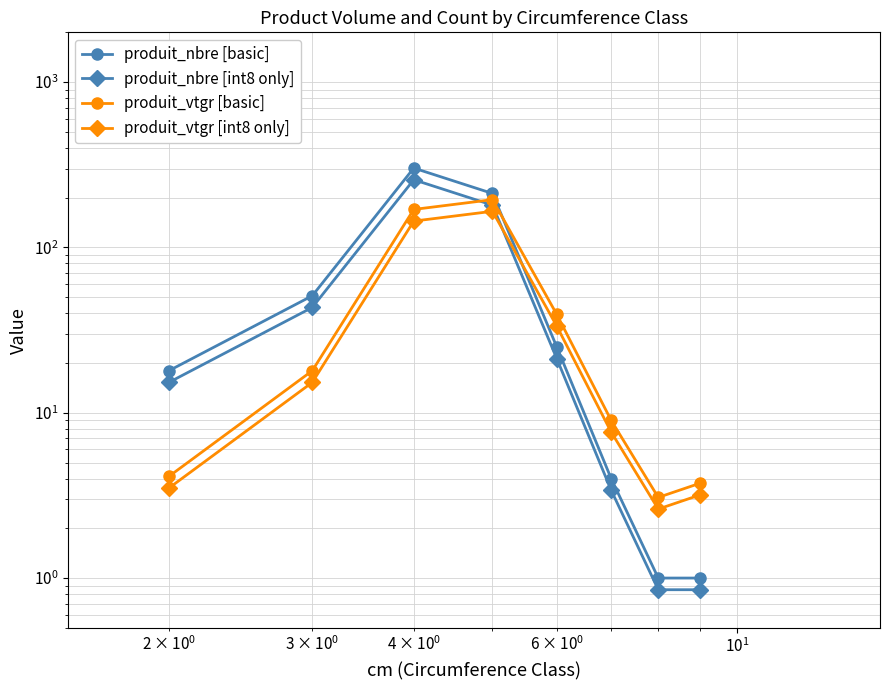

True or false: produit_vtgr [basic] has more than 1 interior local peaks.

False